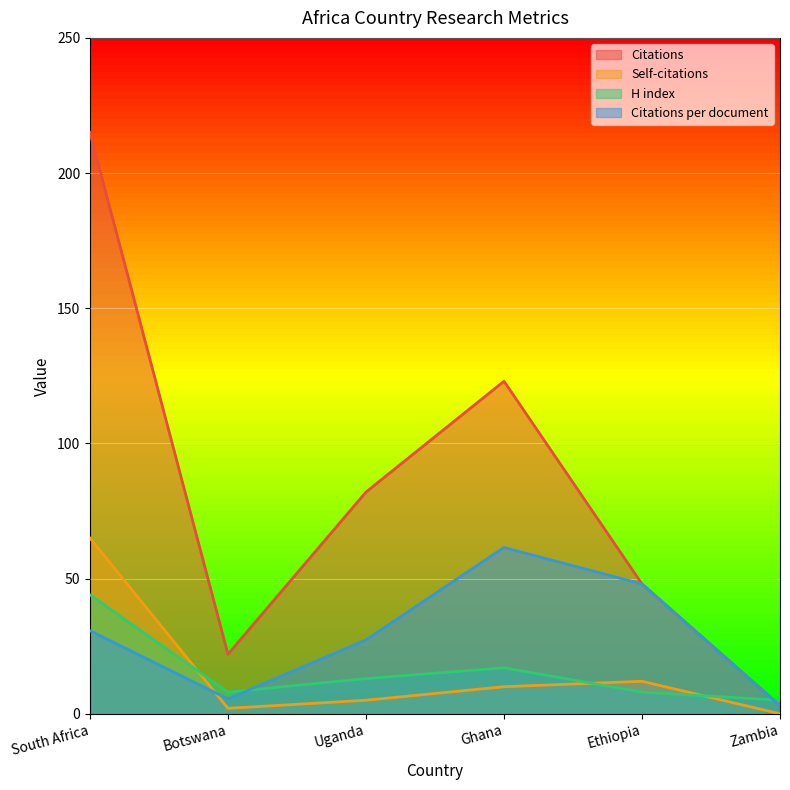

True or false: Citations per document and Citations cross at least once.

False